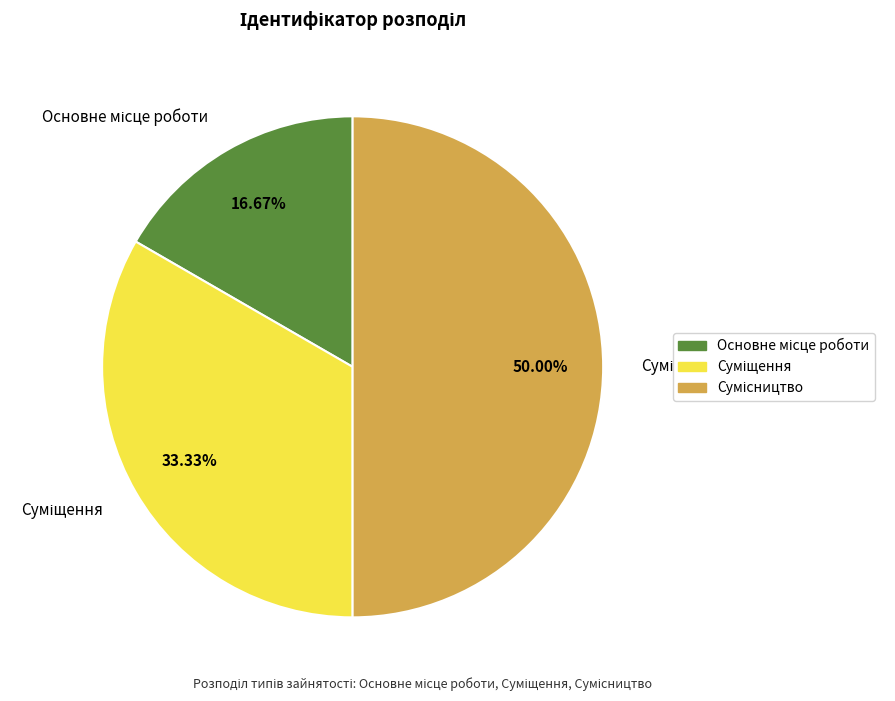

To the nearest percent, what is the average slice percentage?

33%